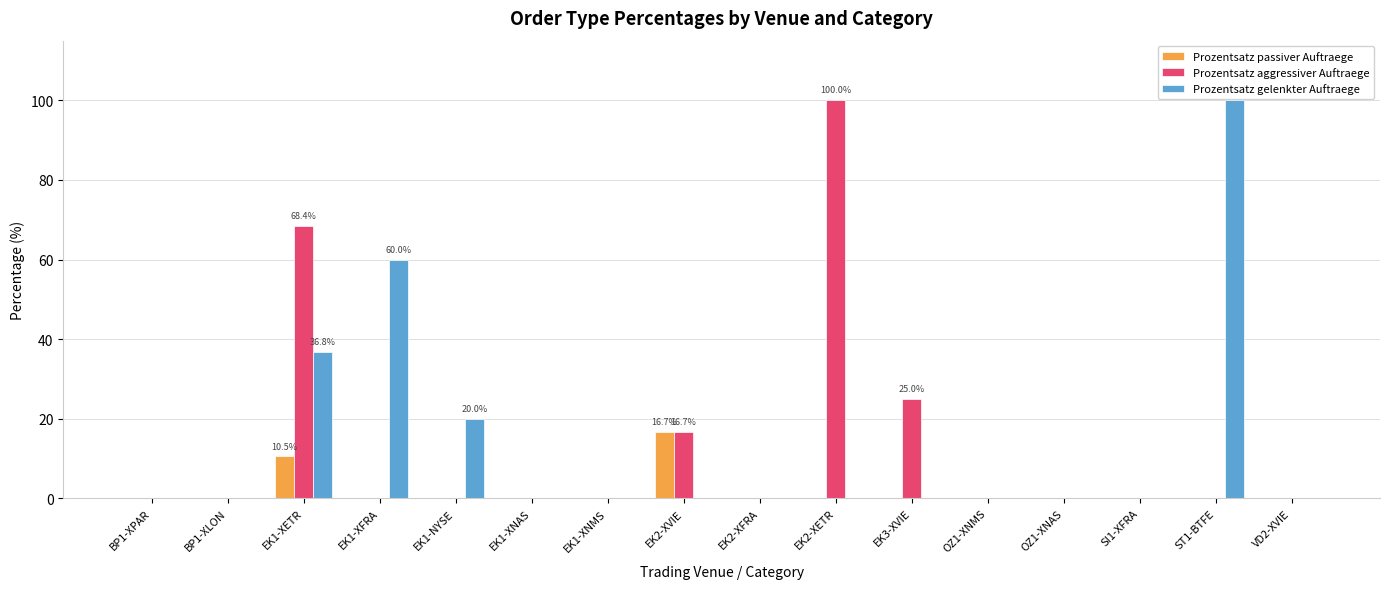

Reading left to right, list all the values displayed in this chart.

Prozentsatz passiver Auftraege: BP1-XPAR=0.0	BP1-XLON=0.0	EK1-XETR=10.5	EK1-XFRA=0.0	EK1-NYSE=0.0	EK1-XNAS=0.0	EK1-XNMS=0.0	EK2-XVIE=16.7	EK2-XFRA=0.0	EK2-XETR=0.0	EK3-XVIE=0.0	OZ1-XNMS=0.0	OZ1-XNAS=0.0	SI1-XFRA=0.0	ST1-BTFE=0.0	VD2-XVIE=0.0
Prozentsatz aggressiver Auftraege: BP1-XPAR=0.0	BP1-XLON=0.0	EK1-XETR=68.4	EK1-XFRA=0.0	EK1-NYSE=0.0	EK1-XNAS=0.0	EK1-XNMS=0.0	EK2-XVIE=16.7	EK2-XFRA=0.0	EK2-XETR=100.0	EK3-XVIE=25.0	OZ1-XNMS=0.0	OZ1-XNAS=0.0	SI1-XFRA=0.0	ST1-BTFE=0.0	VD2-XVIE=0.0
Prozentsatz gelenkter Auftraege: BP1-XPAR=0.0	BP1-XLON=0.0	EK1-XETR=36.8	EK1-XFRA=60.0	EK1-NYSE=20.0	EK1-XNAS=0.0	EK1-XNMS=0.0	EK2-XVIE=0.0	EK2-XFRA=0.0	EK2-XETR=0.0	EK3-XVIE=0.0	OZ1-XNMS=0.0	OZ1-XNAS=0.0	SI1-XFRA=0.0	ST1-BTFE=100.0	VD2-XVIE=0.0